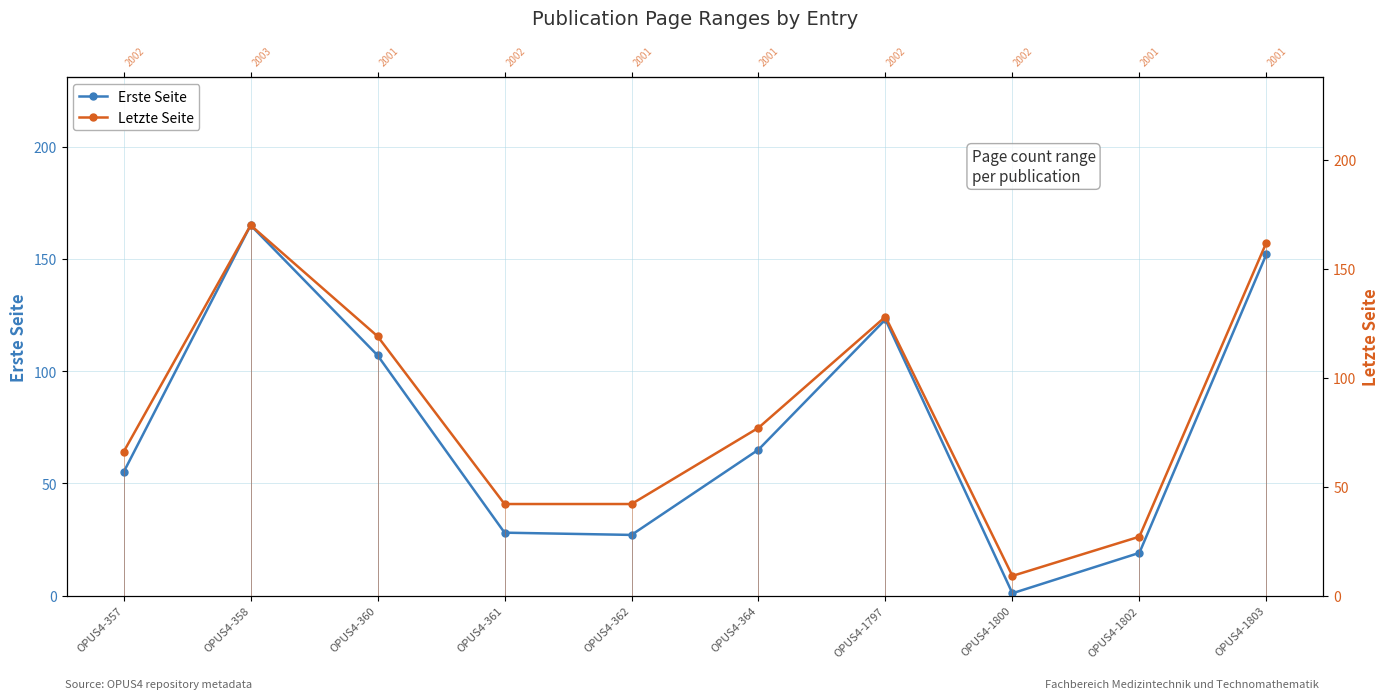

Where is the first local maximum for Letzte Seite?

OPUS4-358